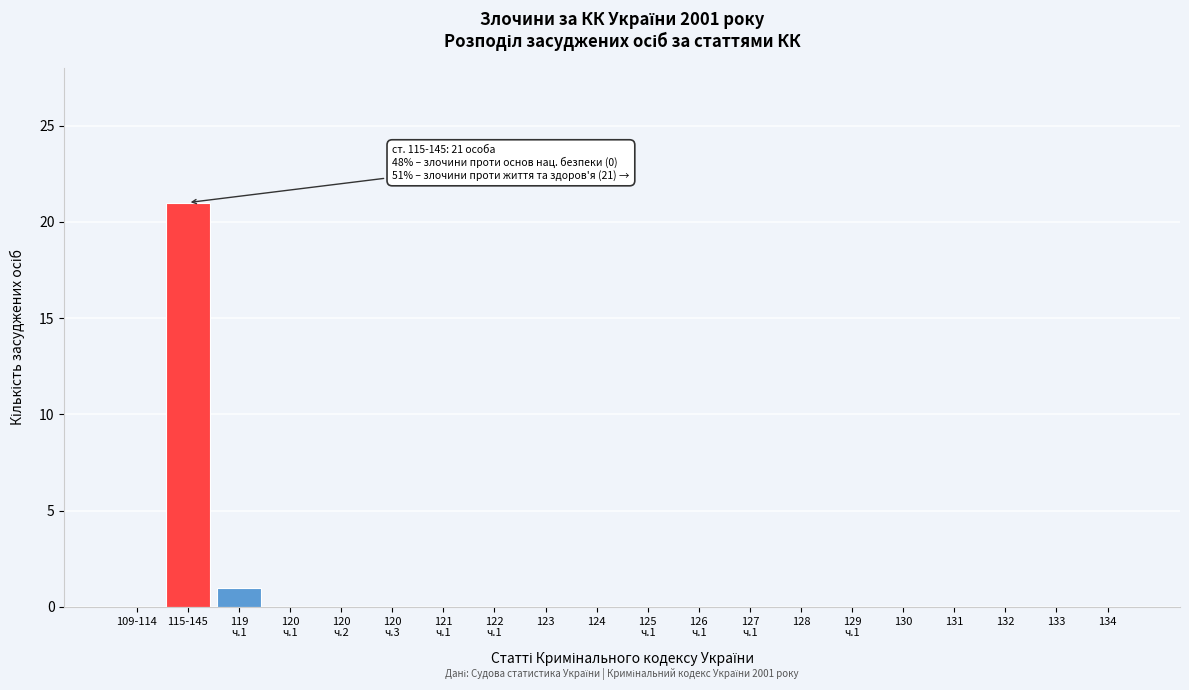

What is the sum of all values?

22